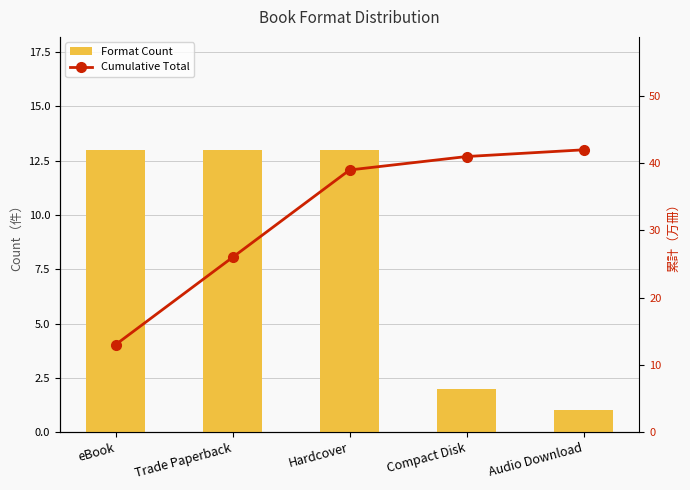

Where is Cumulative Total nearest to the value 27?

Trade Paperback